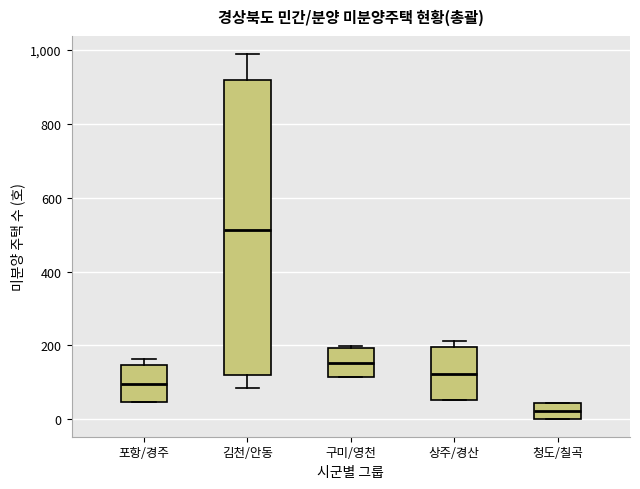

Where does the median line of the box for 포항/경주 sit on the y-axis? The values are not printed on the chart, so give them approximately, as read against the axis.

100